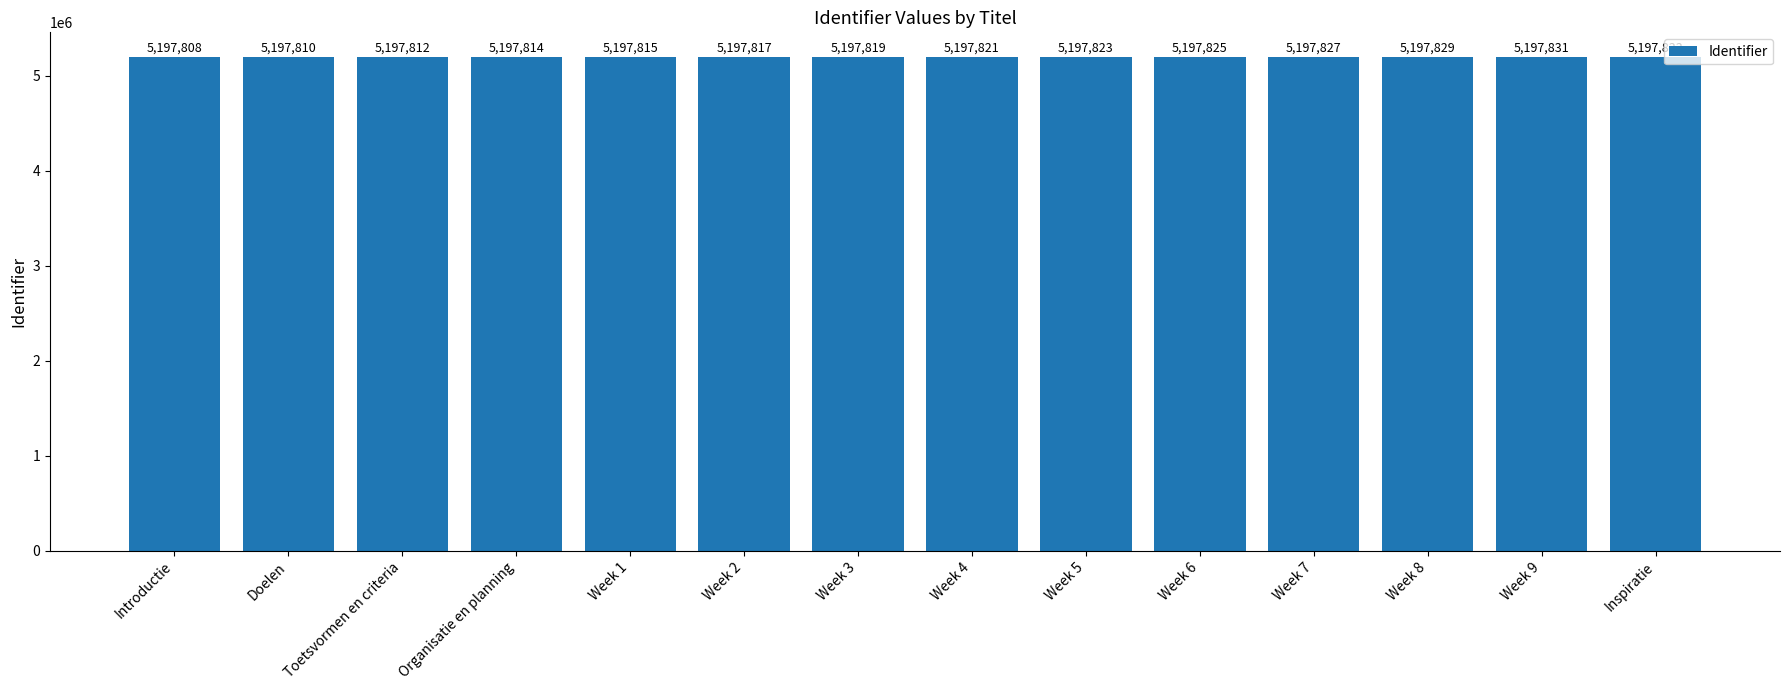

What position from the left is Week 1?

5